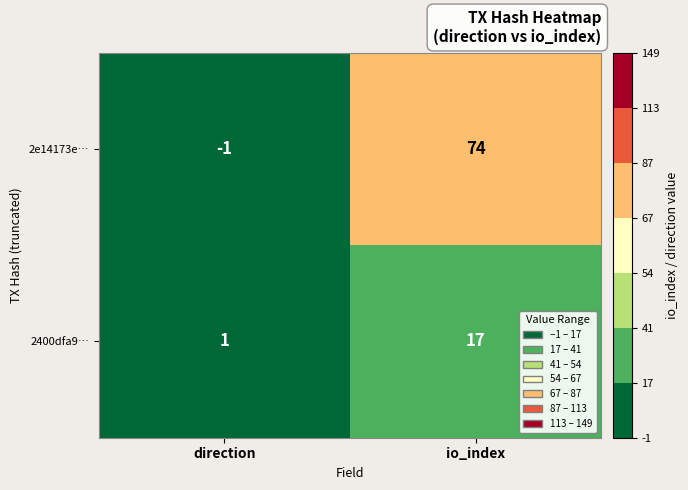

At which label is 2e14173e… closest to 36?

direction